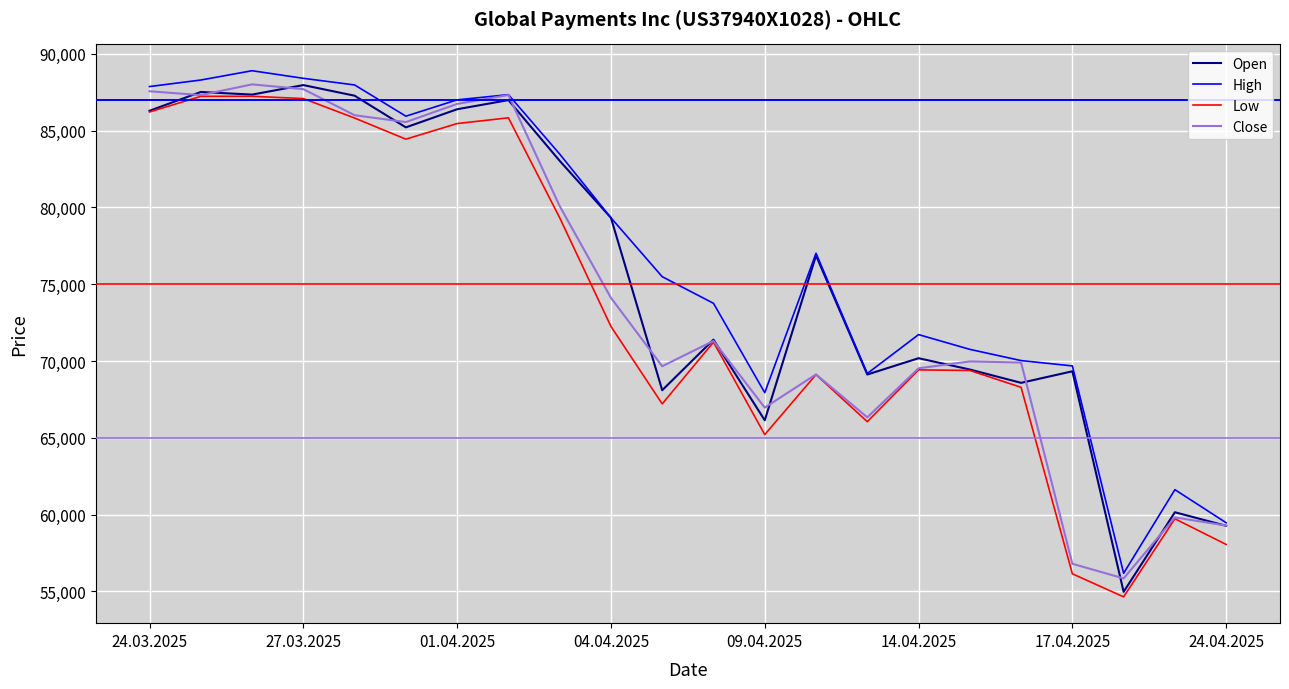

How many lines are shown in the chart?

4